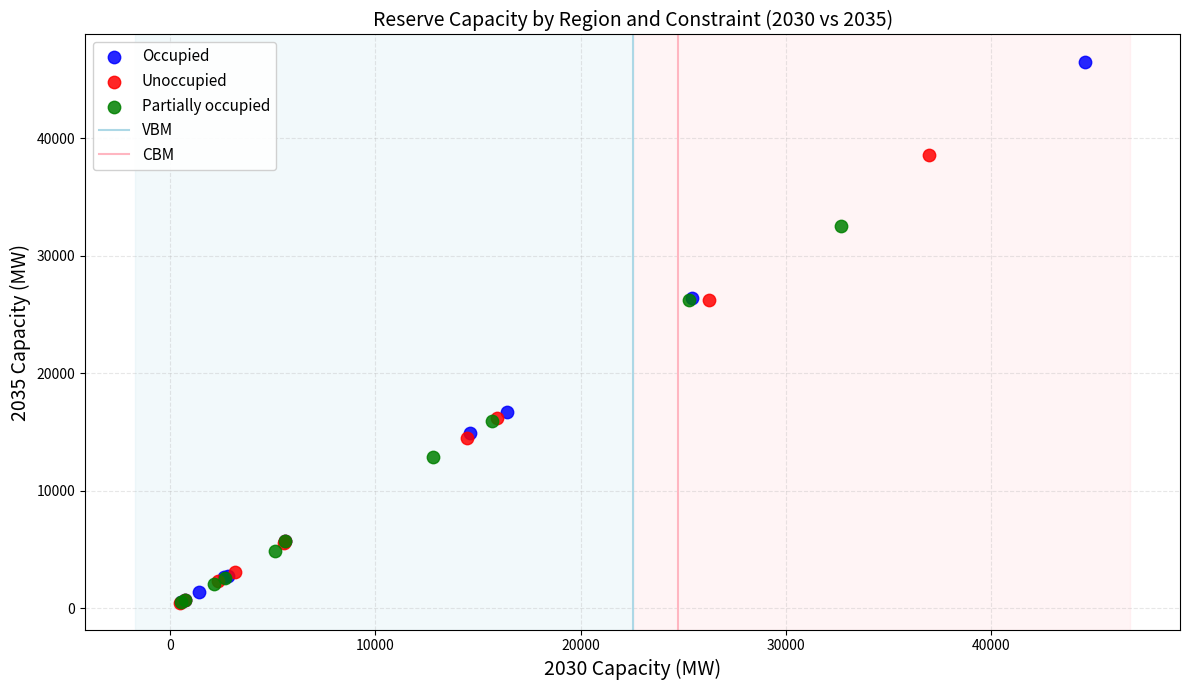

Which series contains the highest Y value?

Occupied